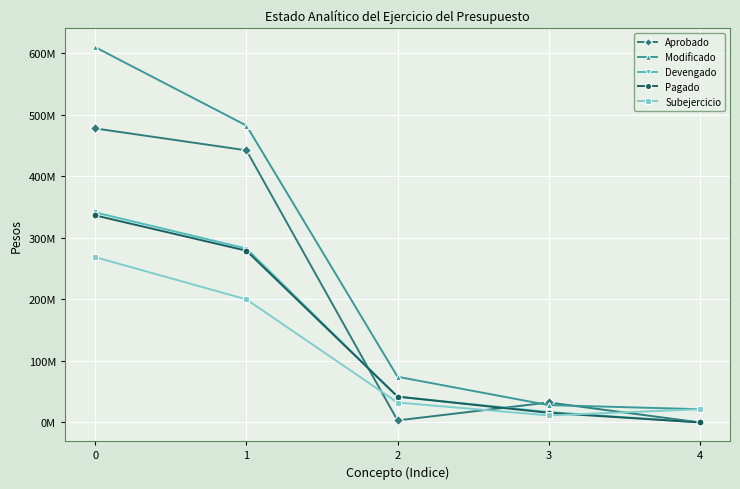

Reading left to right, what are all the values shown in this chart?

Aprobado: 0=477827097.0	1=442250878.0	2=3222232.0	3=32353987.0	4=0.0
Modificado: 0=609854798.8	1=482540673.2	2=74164347.0	3=28126678.6	4=21422850.5
Devengado: 0=341282643.0	1=282592221.7	2=41875993.8	3=16814427.4	4=0.0
Pagado: 0=336472541.8	1=279065899.9	2=41864826.0	3=15541815.8	4=0.0
Subejercicio: 0=268572155.8	1=199948451.5	2=32288353.1	3=11312251.2	4=21422850.5